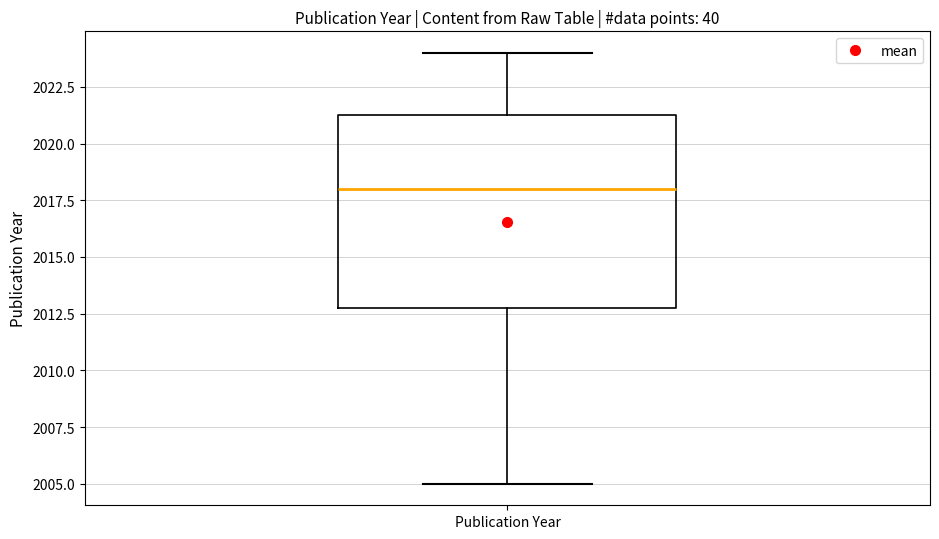

Where is the upper edge of the box for Publication Year on the y-axis? The values are not printed on the chart, so give them approximately, as read against the axis.

2021.5